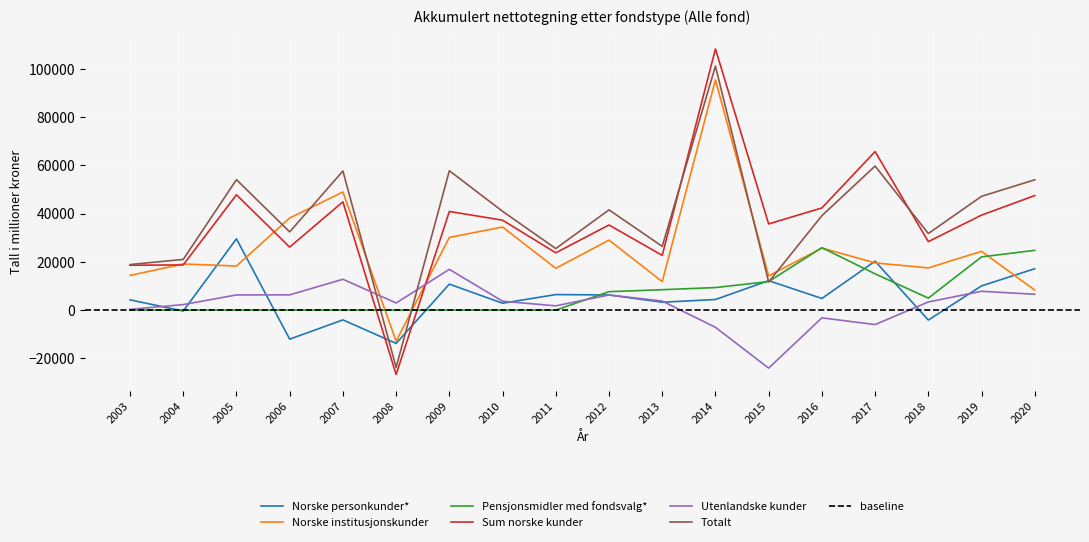

Reading left to right, extract all data points from this chart.

Norske personkunder*: 2003=4243	2004=-396	2005=29554	2006=-12062	2007=-4073	2008=-13822	2009=10770	2010=2843	2011=6431	2012=6281	2013=3259	2014=4388	2015=12208	2016=4823	2017=20285	2018=-4136	2019=10041	2020=17153
Norske institusjonskunder: 2003=14362	2004=19131	2005=18266	2006=38182	2007=48980	2008=-12911	2009=30137	2010=34447	2011=17327	2012=29021	2013=11798	2014=95469	2015=14181	2016=25726	2017=19574	2018=17493	2019=24374	2020=8276
Pensjonsmidler med fondsvalg*: 2003=0	2004=0	2005=0	2006=0	2007=0	2008=0	2009=0	2010=0	2011=0	2012=7632	2013=8455	2014=9342	2015=11828	2016=25890	2017=15035	2018=4970	2019=22065	2020=24781
Sum norske kunder: 2003=18605	2004=18735	2005=47820	2006=26120	2007=44907	2008=-26733	2009=40907	2010=37290	2011=23758	2012=35302	2013=22692	2014=108312	2015=35732	2016=42376	2017=65749	2018=28393	2019=39386	2020=47495
Utenlandske kunder: 2003=283	2004=2282	2005=6276	2006=6314	2007=12778	2008=2951	2009=16899	2010=3679	2011=1760	2012=6269	2013=3745	2014=-7150	2015=-24068	2016=-3221	2017=-6013	2018=3365	2019=7798	2020=6555
Totalt: 2003=18889	2004=21018	2005=54096	2006=32434	2007=57685	2008=-23783	2009=57806	2010=40969	2011=25518	2012=41570	2013=26437	2014=101162	2015=11663	2016=39155	2017=59736	2018=31758	2019=47183	2020=54049